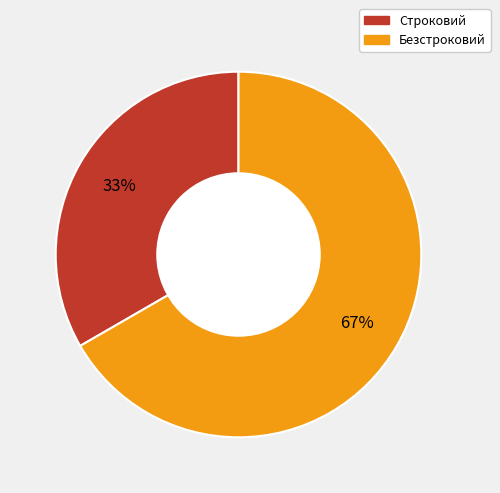

Which slice is the largest?

Безстроковий